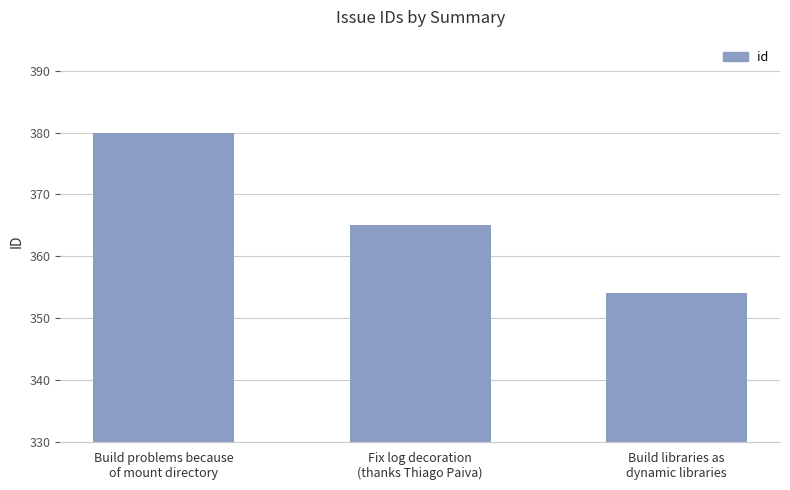

Reading left to right, extract all data points from this chart.

380	365	354